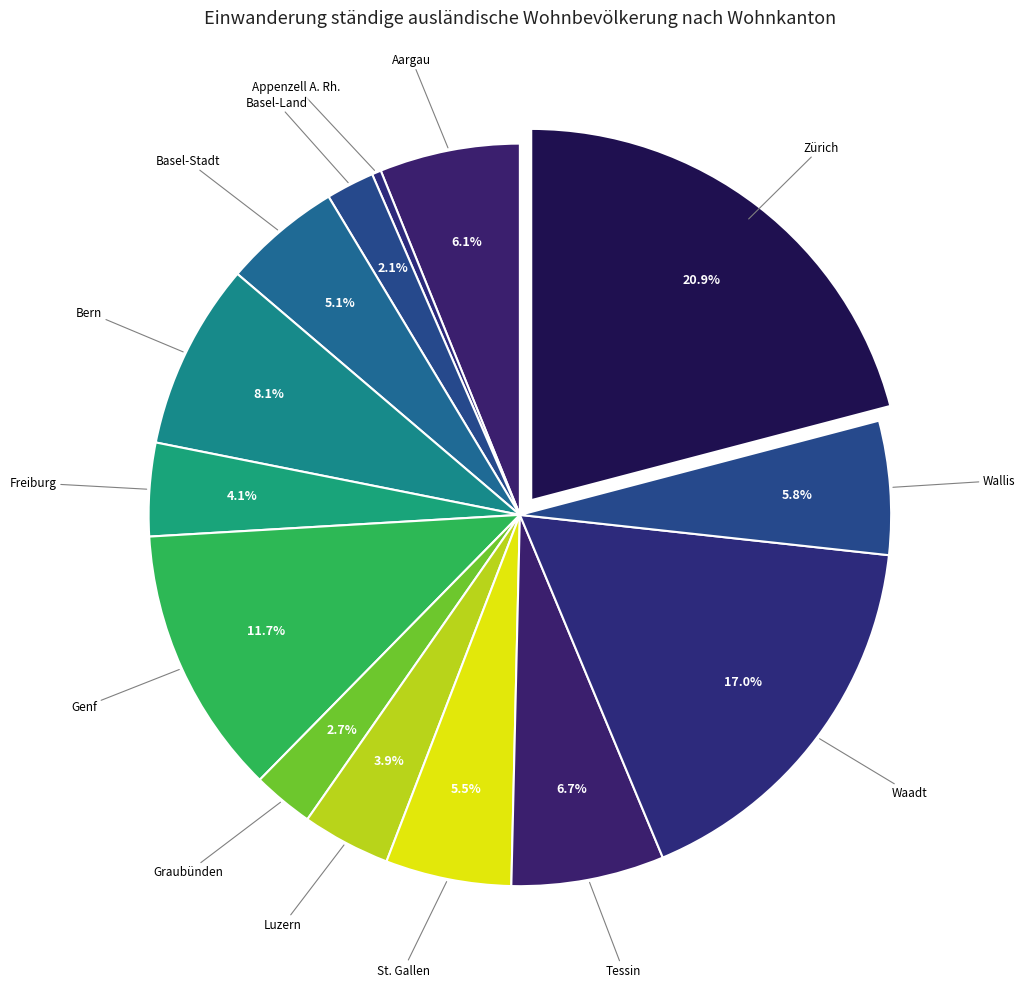

How many segments does this pie chart have?

14